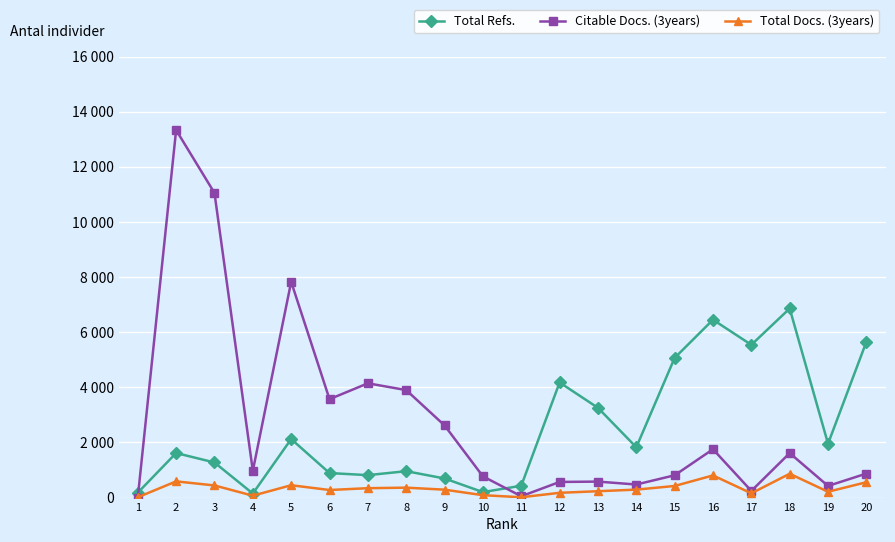

Which label corresponds to the smallest value in the chart?

1